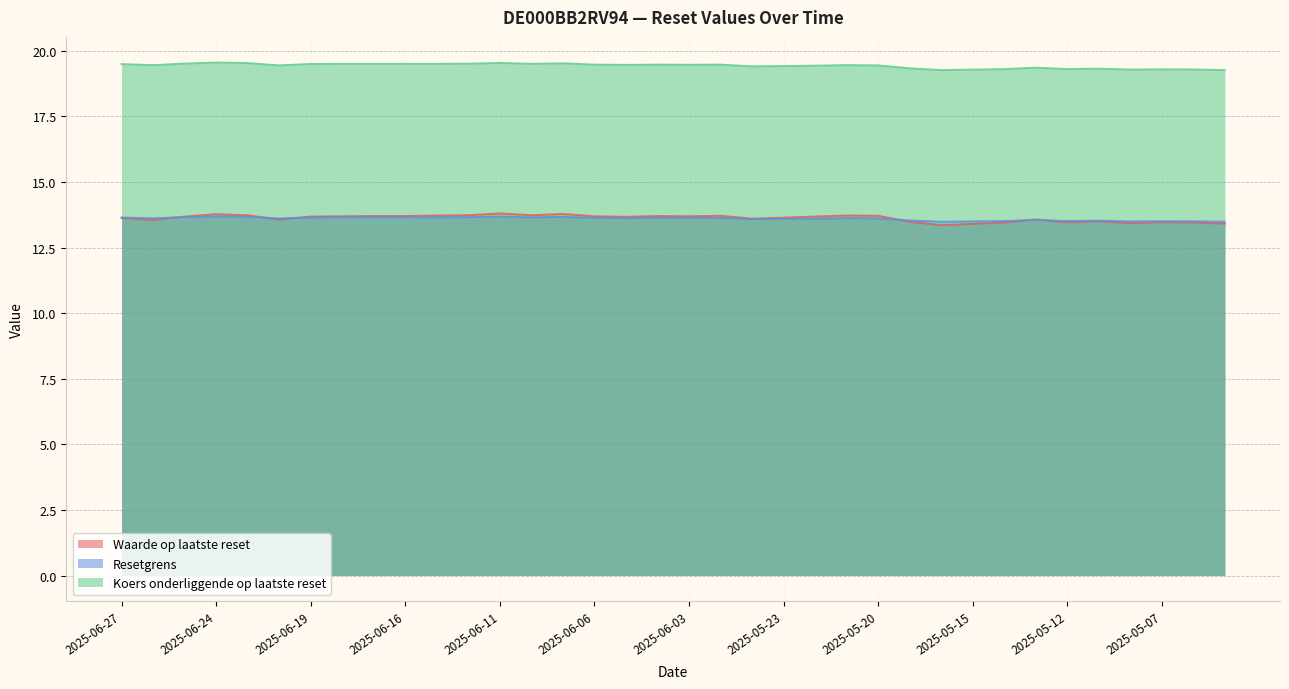

Count the Resetgrens values in the range 13 to 14.

36